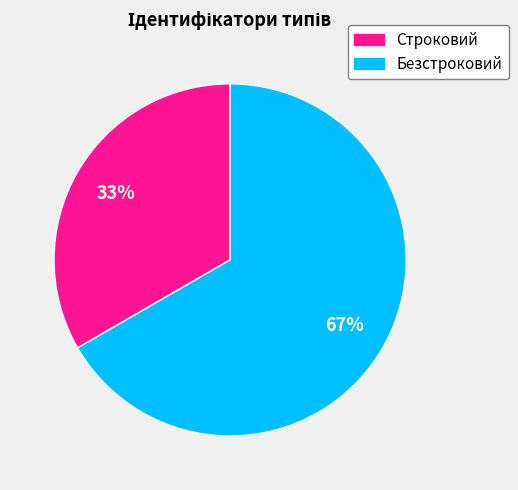

Which category accounts for the majority?

Безстроковий